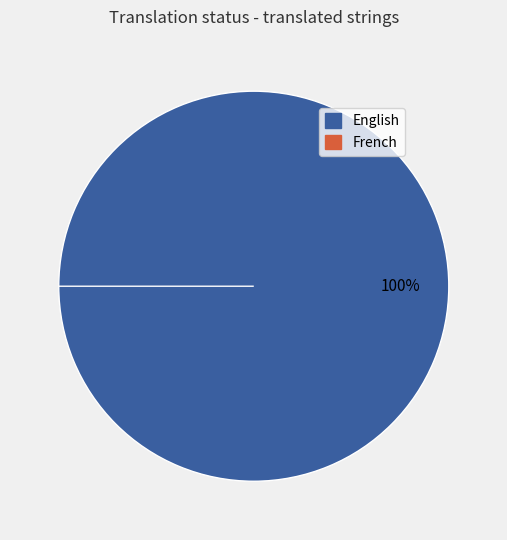

Is it true that English is 99% of the pie?

False